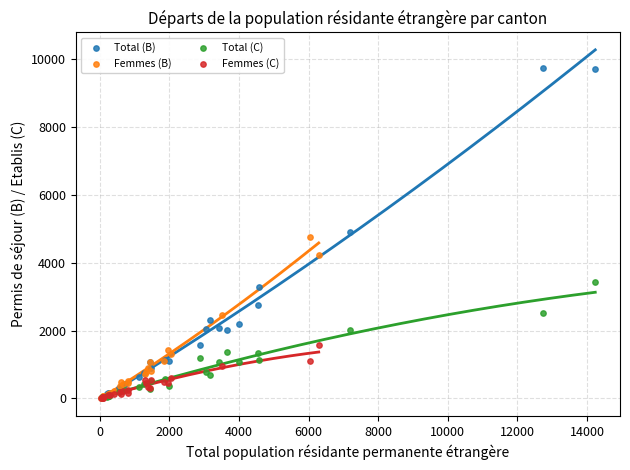

Which series has the widest spread of Y values?

Total (B)